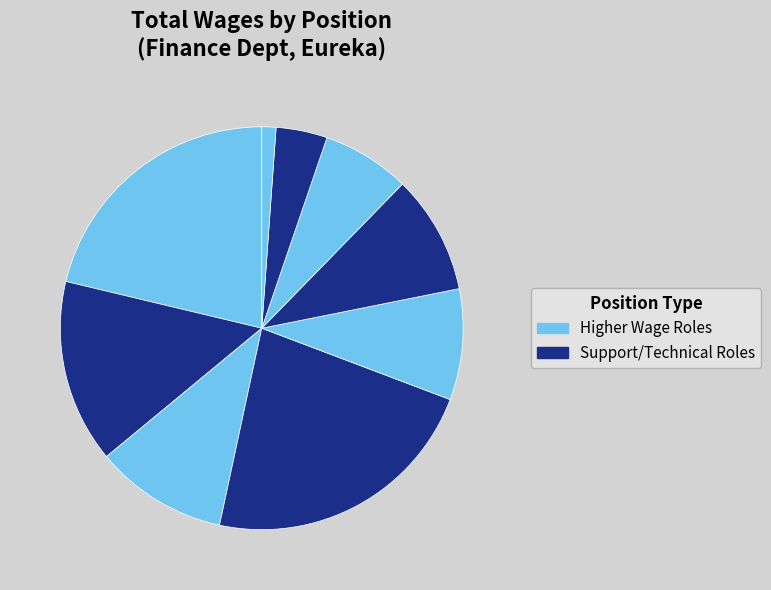

Count the number of slices in the pie.

9